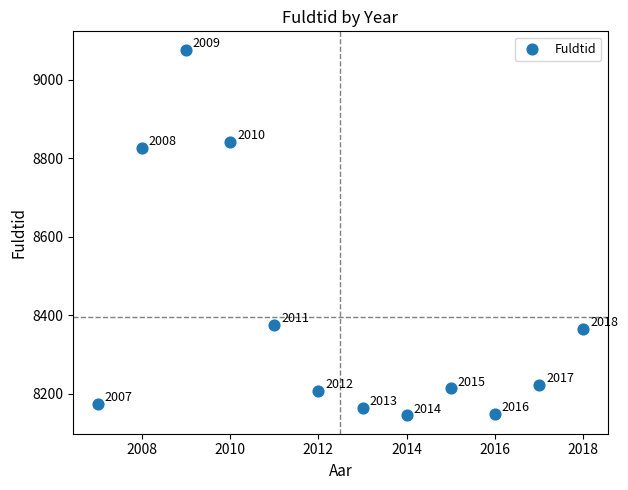

What Y value in the scatter plot is closest to 8610?

8827.5